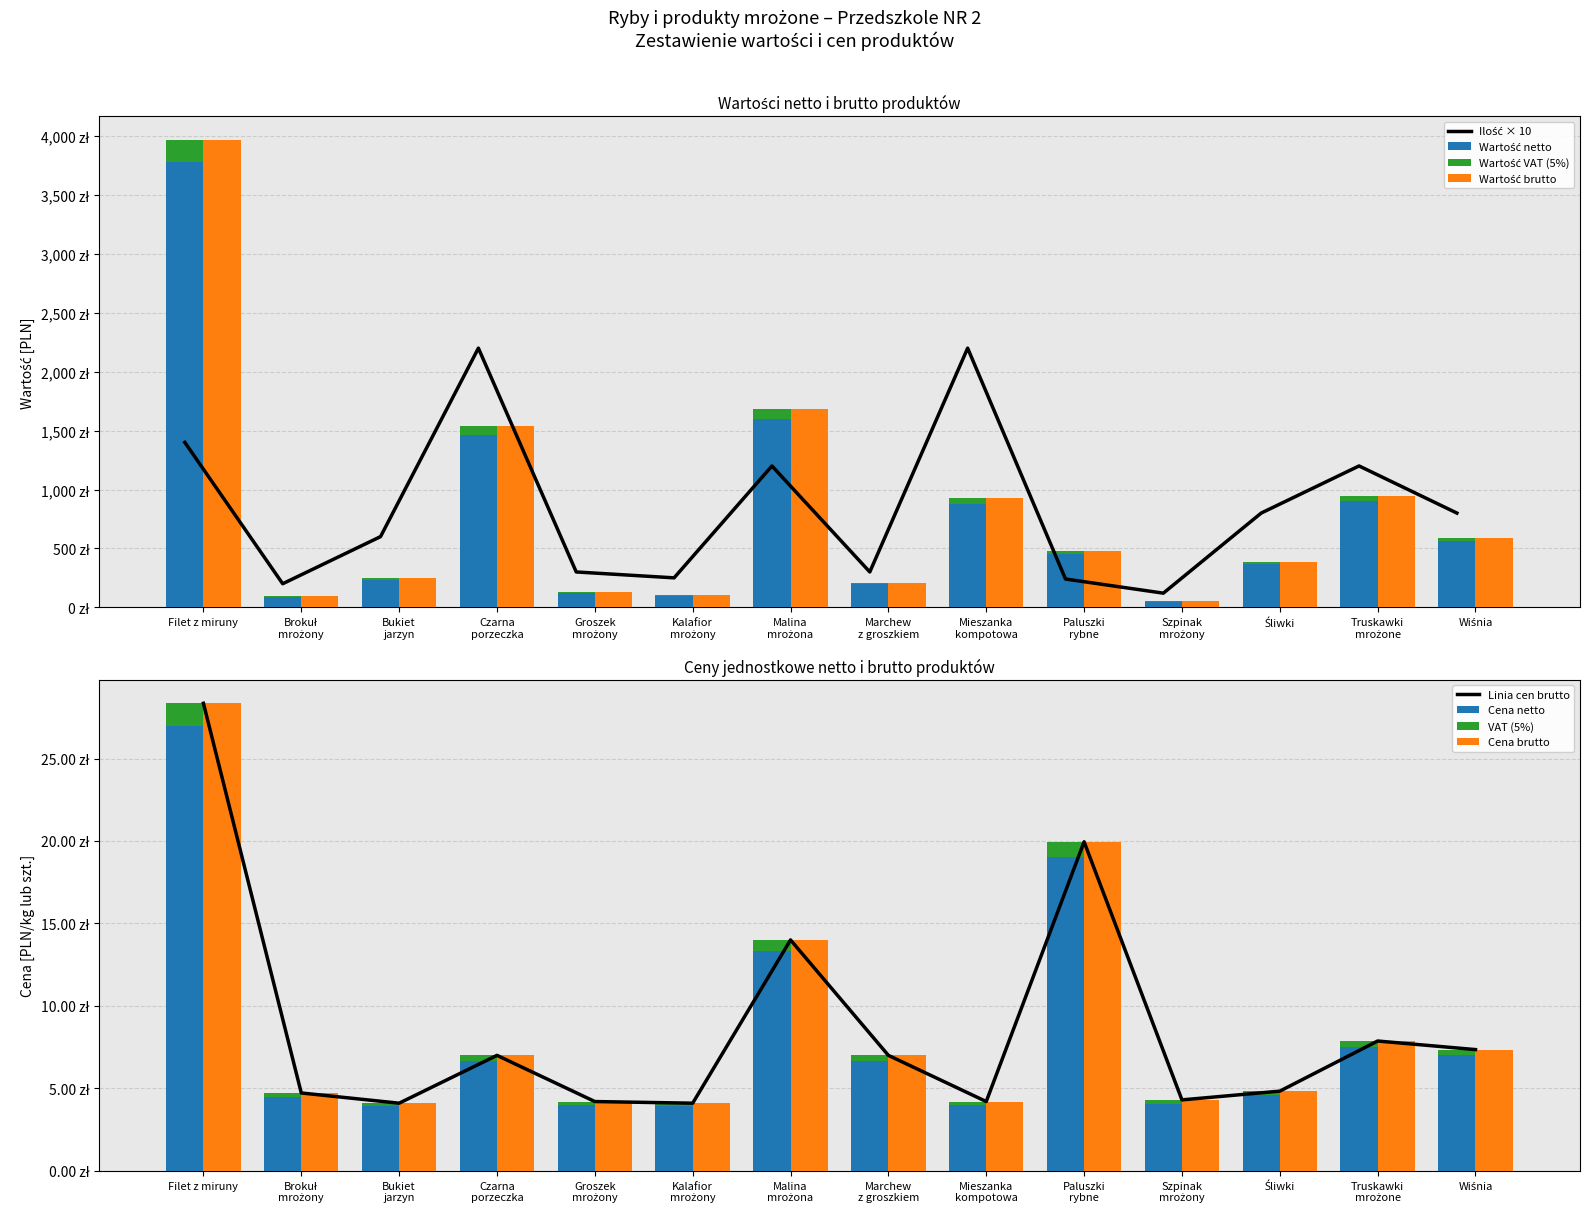

Is it true that Wartość netto equals 3780.0 at Filet z miruny?

True